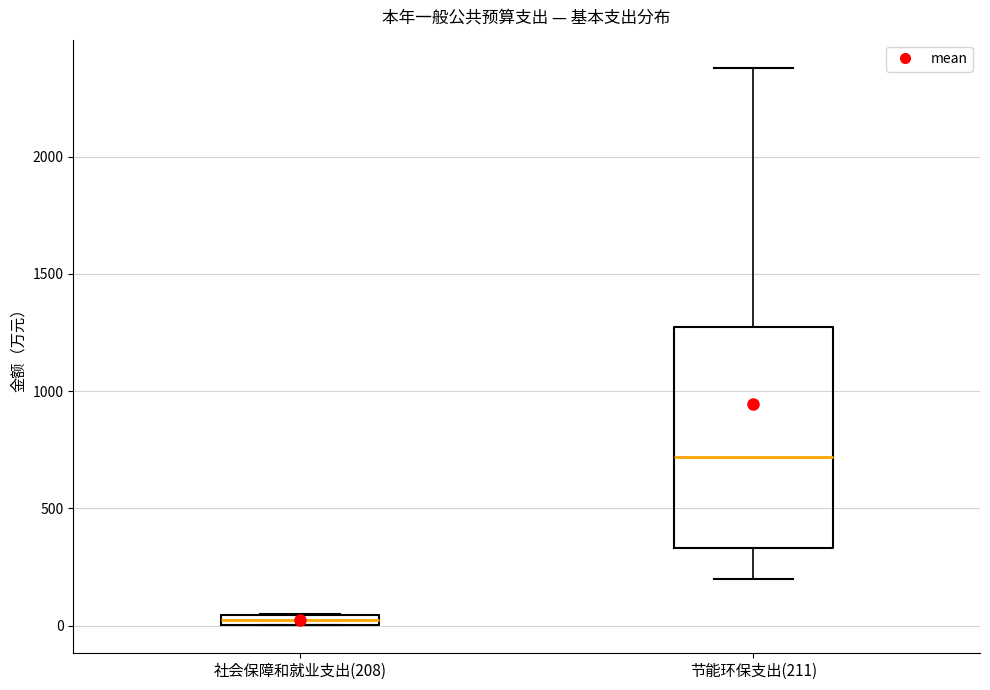

Comparing the boxes themselves (not the whiskers), which one is the tallest?

节能环保支出(211)